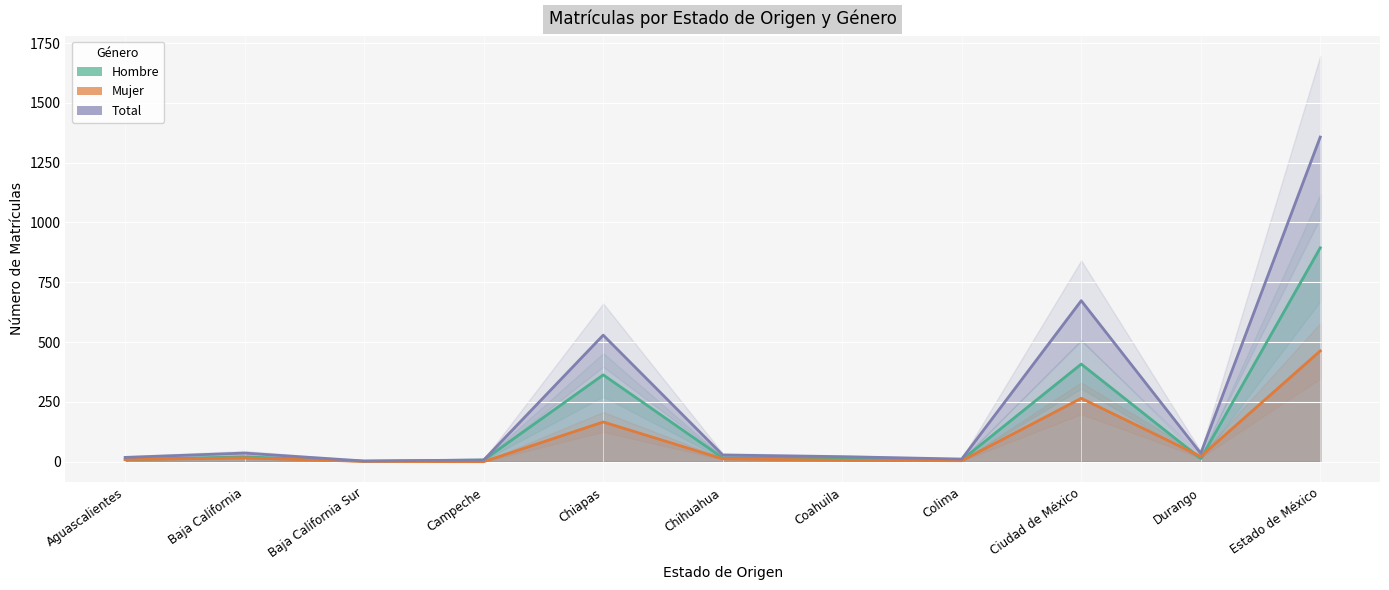

What position from the left is Coahuila?

7